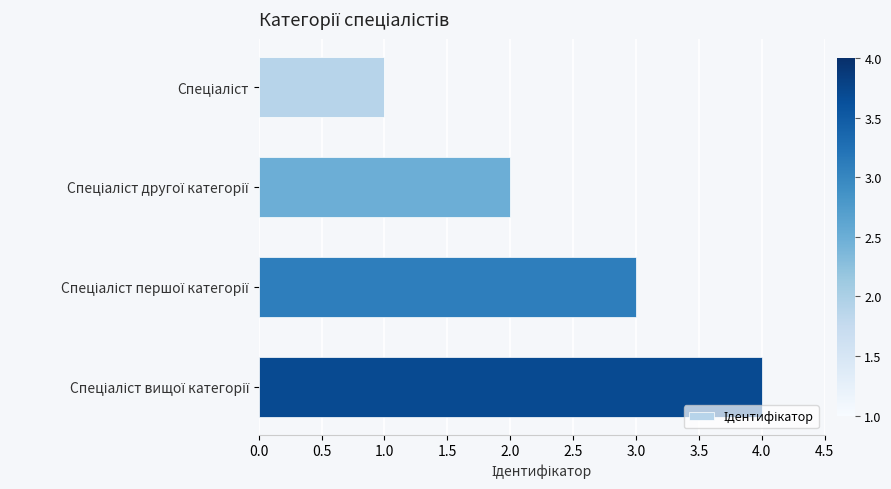

What is the difference between the maximum and minimum values?

3